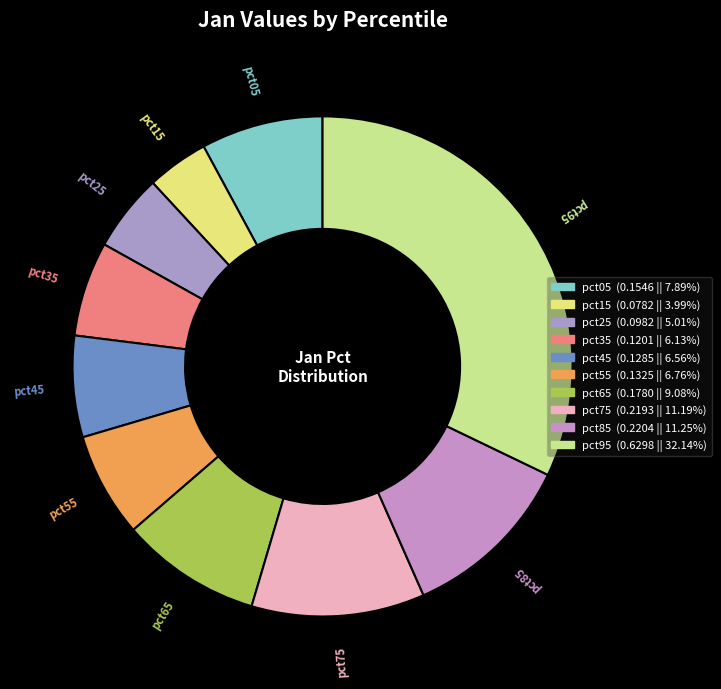

How many slices are in this pie chart?

10